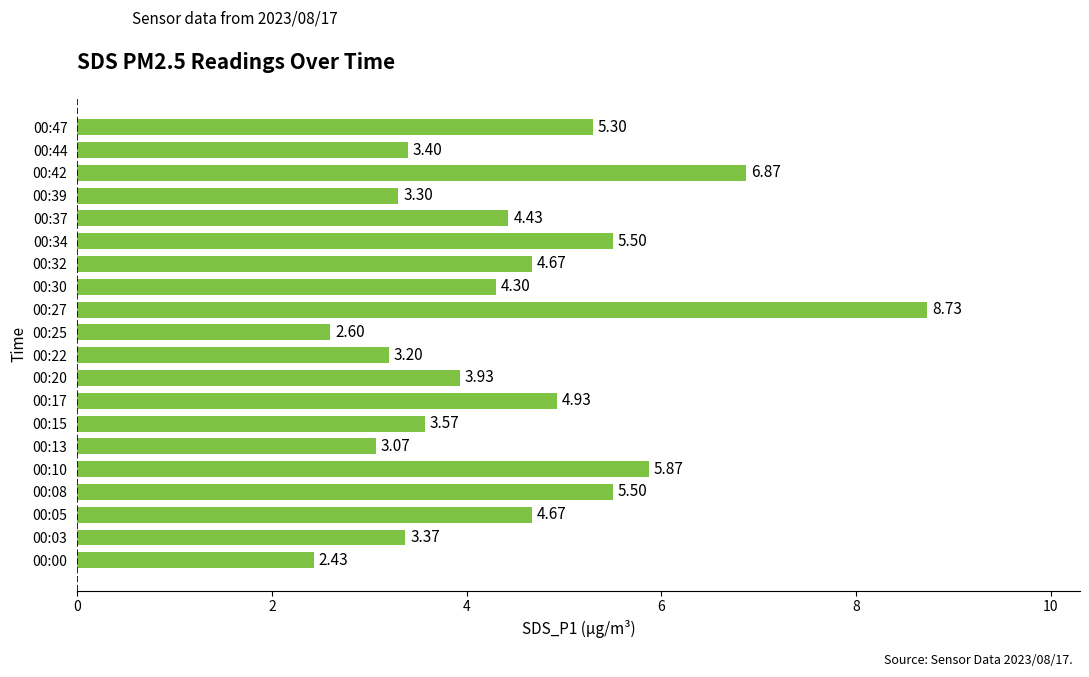

Approximately how many times larger is the value at 00:17 compared to 00:47?

0.9